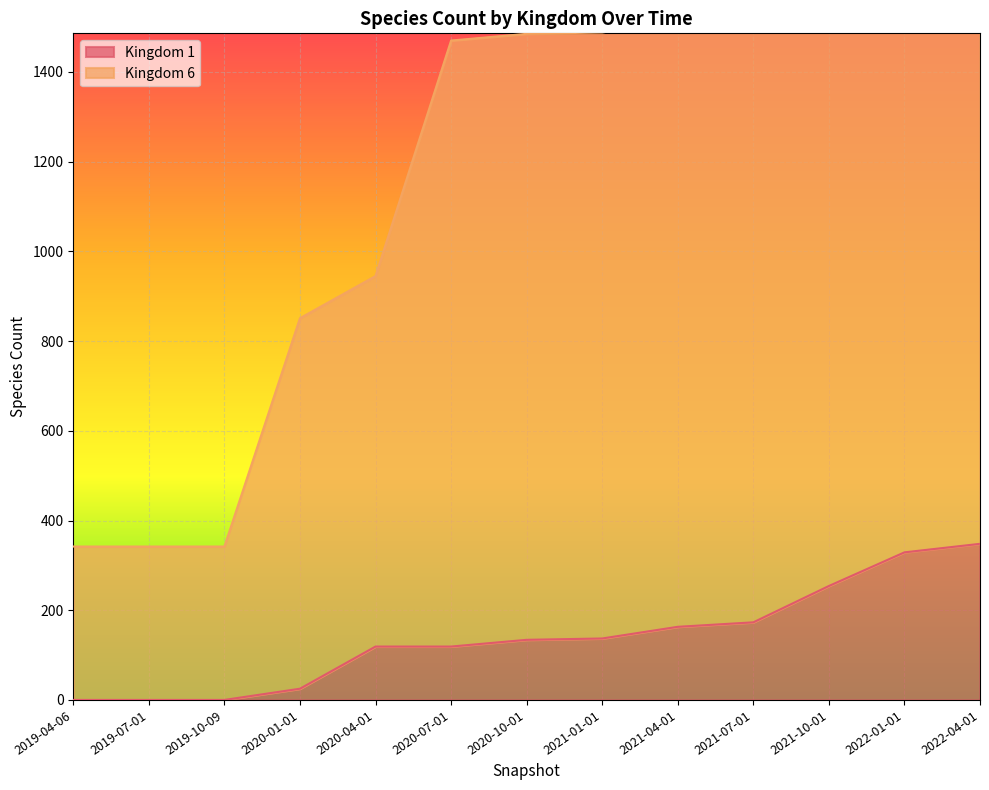

True or false: Kingdom 6 has a value of 587 at 2022-04-01.

False